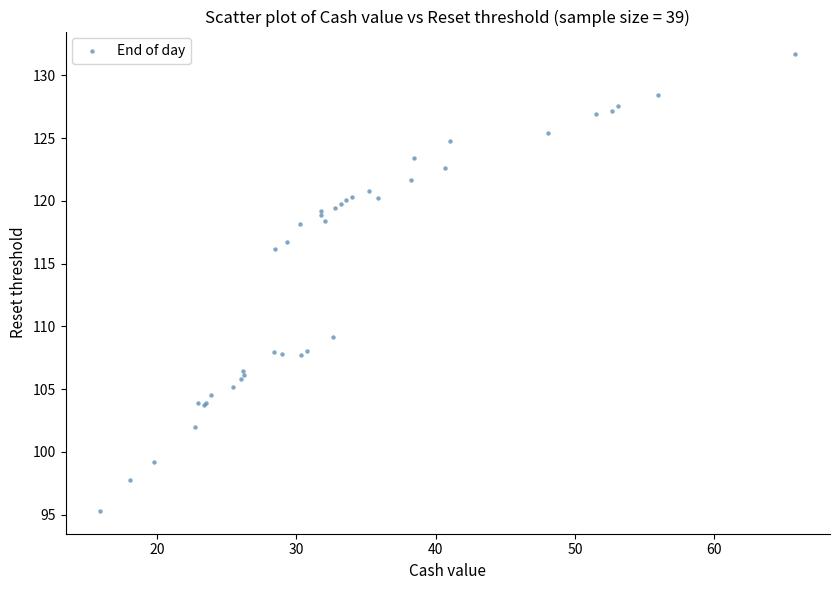

What Y value in the scatter plot is closest to 113?

116.2